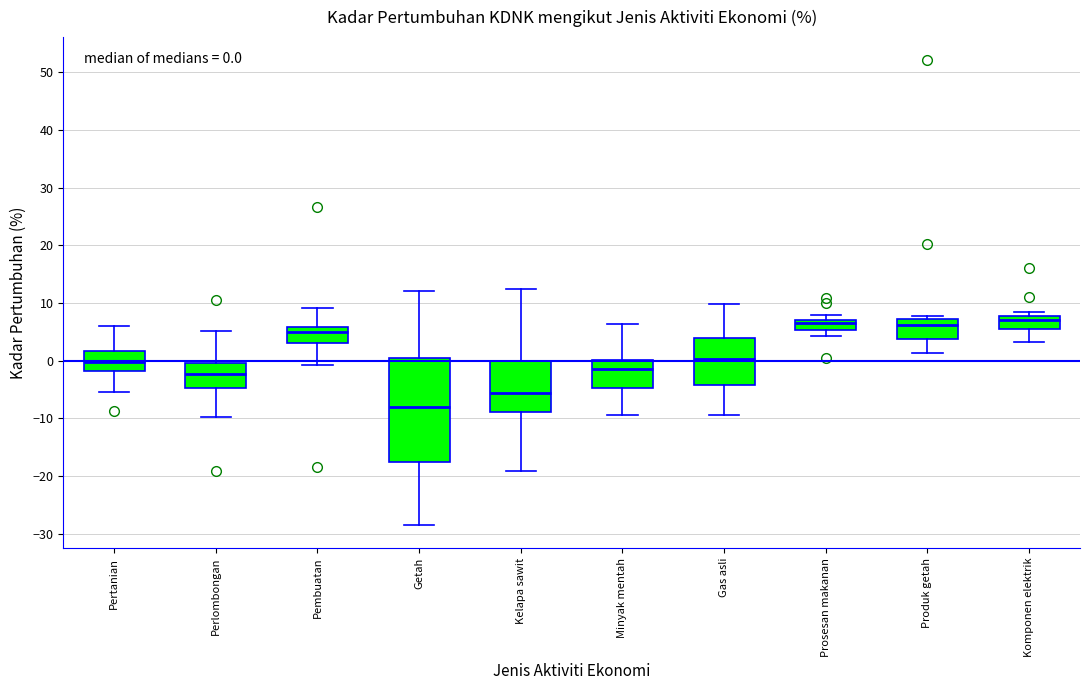

Comparing the boxes themselves (not the whiskers), which one is the tallest?

Getah